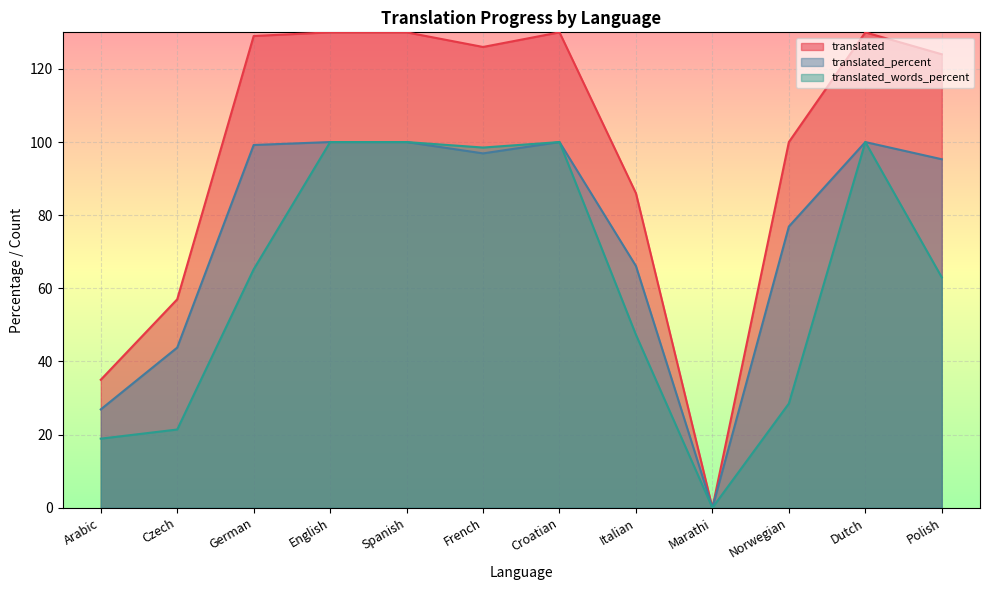

Is it true that translated_words_percent equals 100.0 at English?

True